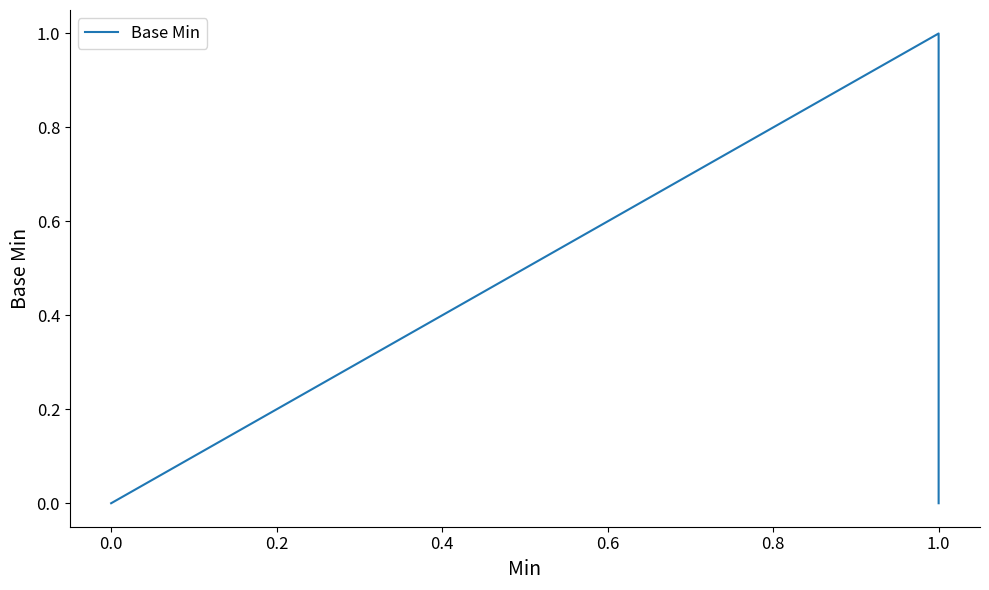

How many values are above zero?

1